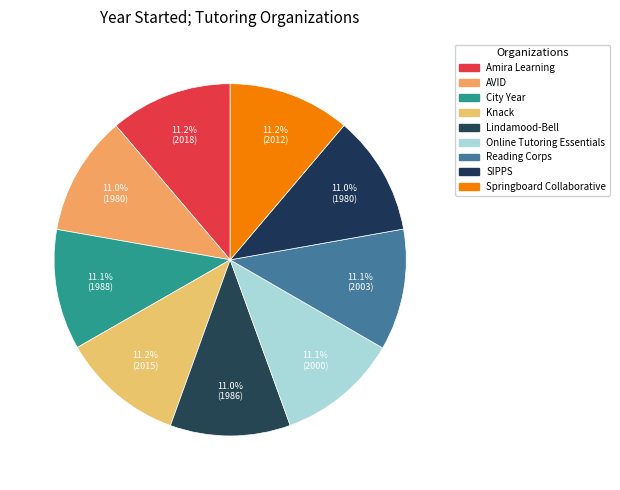

How many slices are in this pie chart?

9